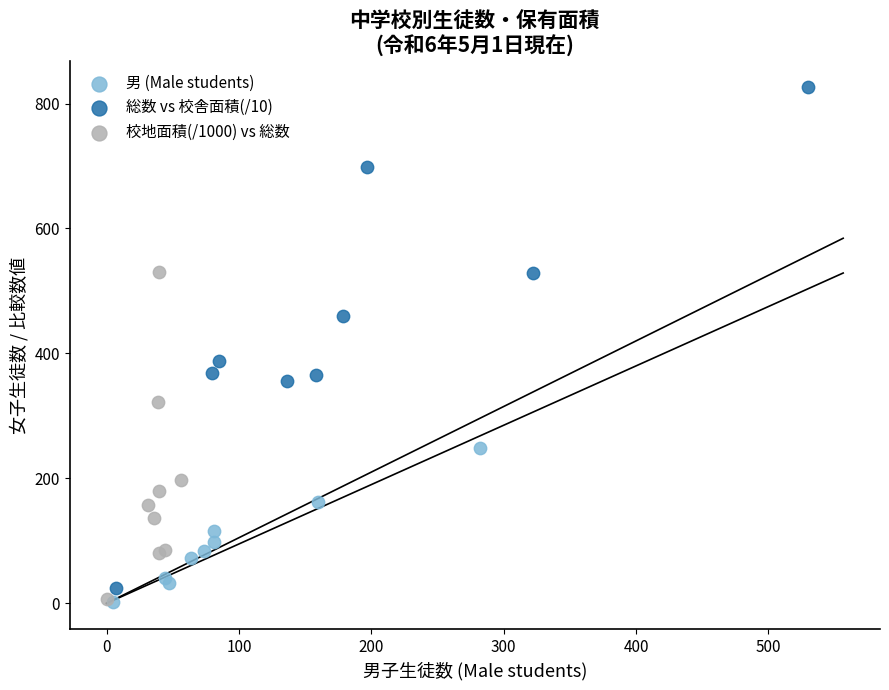

What are all the series names shown in the legend?

男 (Male students), 総数 vs 校舎面積(/10), 校地面積(/1000) vs 総数